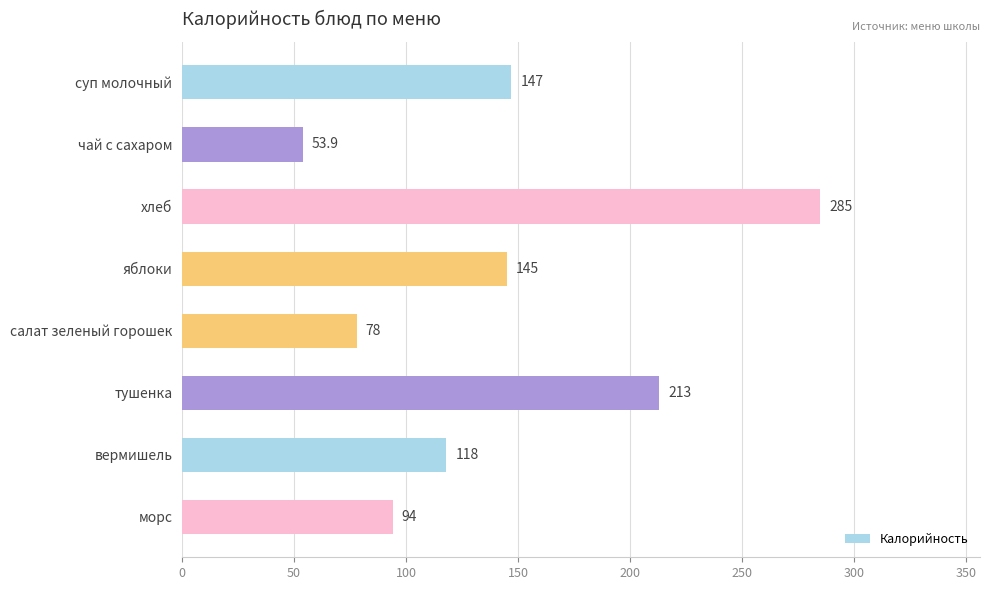

True or false: the data shows 94.0 at морс.

True